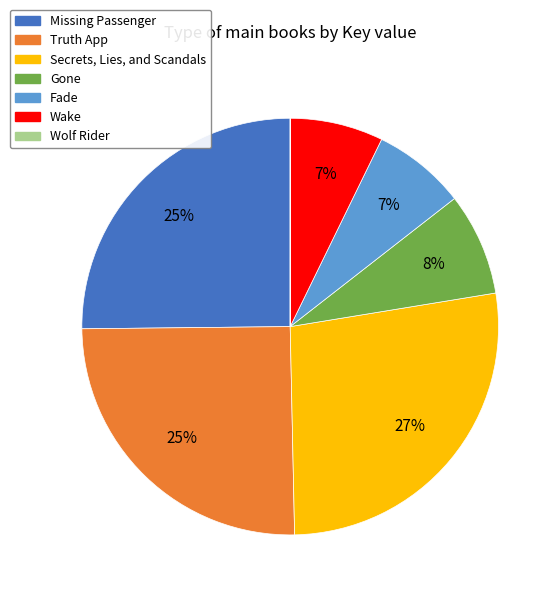

Is the sum of Fade and Truth App greater than half?

No